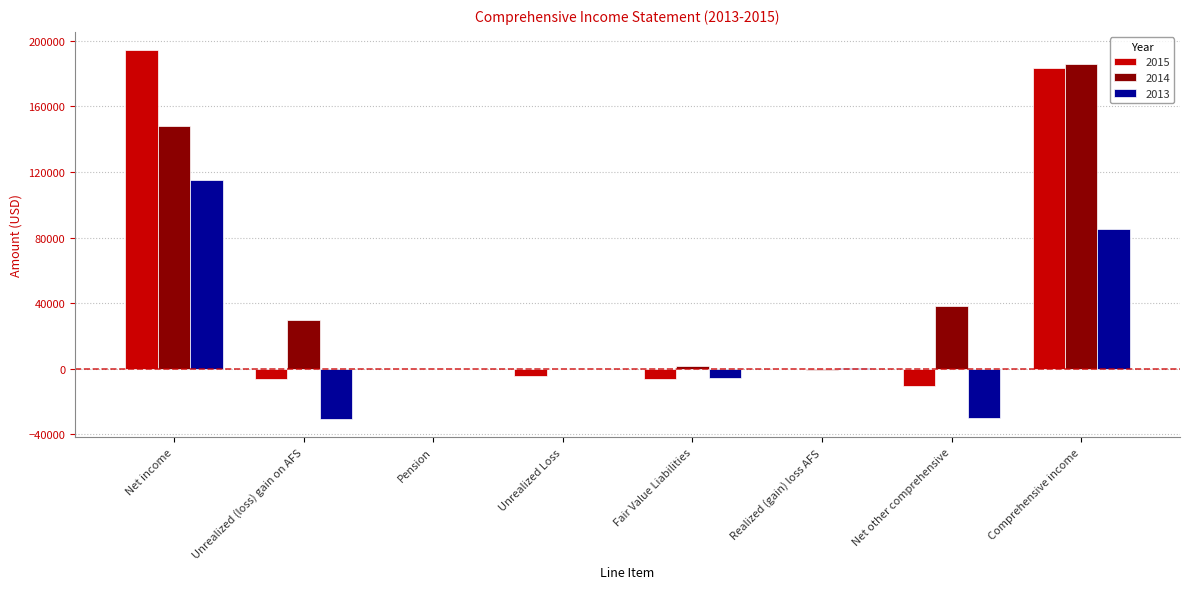

Is the value of 2015 at Net income greater than the value of 2014 at Pension?

Yes